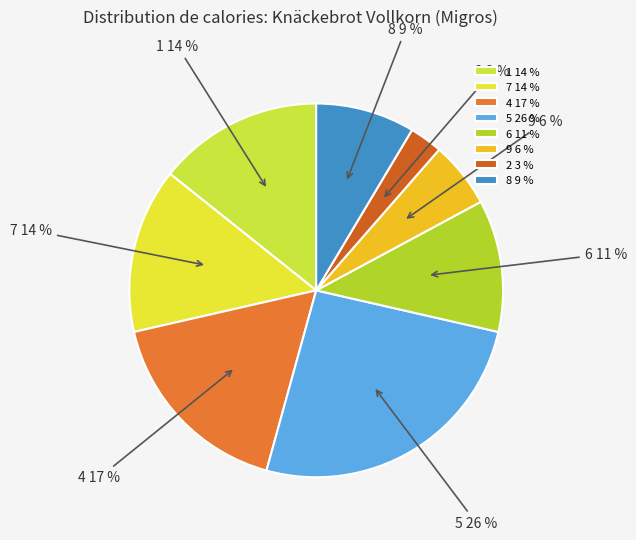

What is the largest slice in the pie chart?

5 26 %